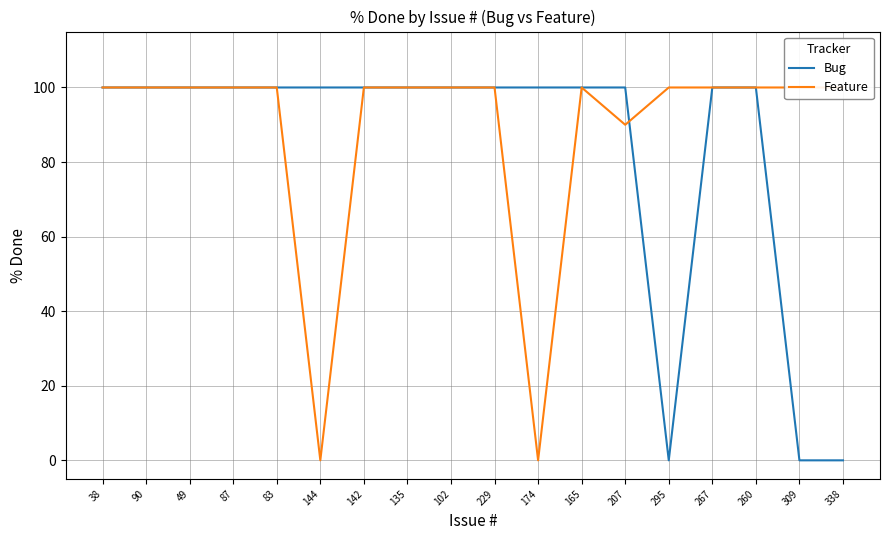

At which category is the sum across all series the highest?

38